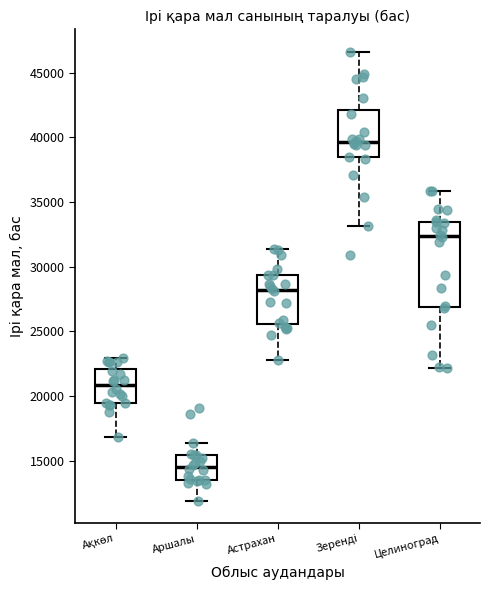

Reading left to right, transcribe this box plot: for each box, give where its median line is, the range the box spans, and where its two whiskers end, as read against the y-axis. The values are not printed on the chart, so give them approximately, as read against the axis.

Ақкөл: median 21000, box 19500 to 22000, whiskers 17000 to 23000
Аршалы: median 14500, box 13500 to 15500, whiskers 12000 to 16500
Астрахан: median 28000, box 25500 to 29500, whiskers 23000 to 31500
Зеренді: median 39500, box 38500 to 42000, whiskers 33000 to 46500
Целиноград: median 32500, box 27000 to 33500, whiskers 22000 to 36000